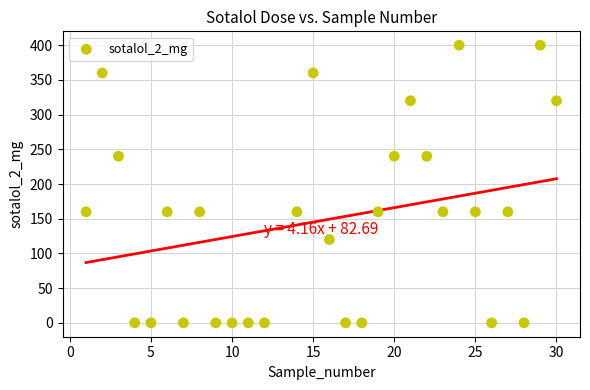

What is the range of Y values (max minus min)?

400